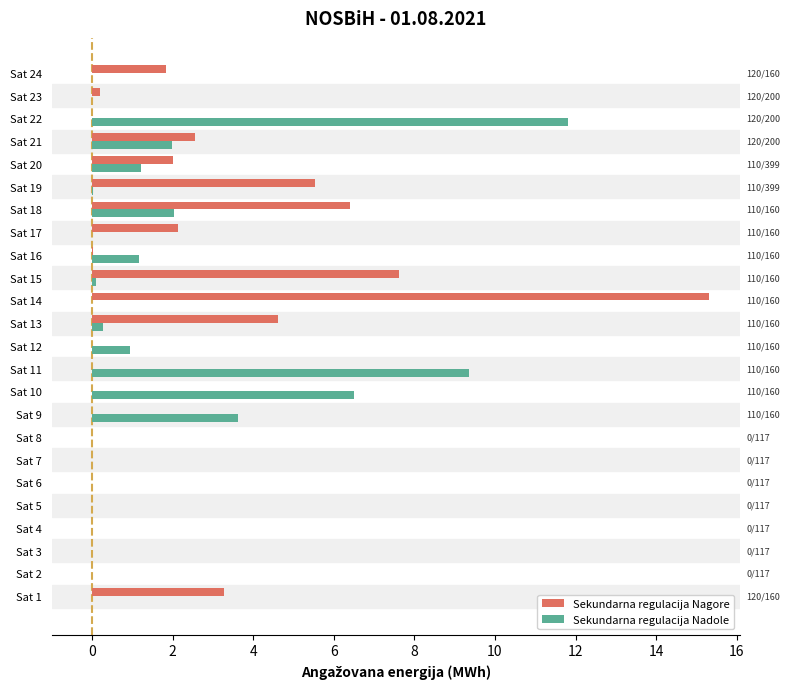

Which series has the largest range (max minus min)?

Sekundarna regulacija Nagore